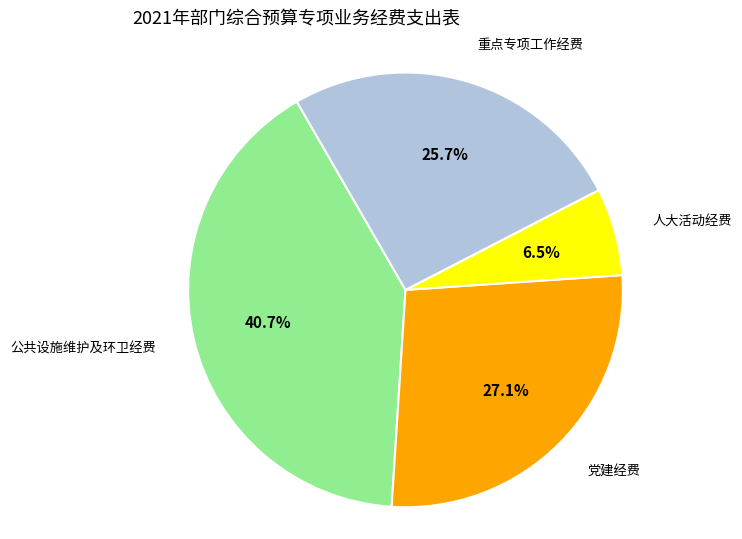

What percentage is the 重点专项工作经费 slice, to the nearest percent?

26%